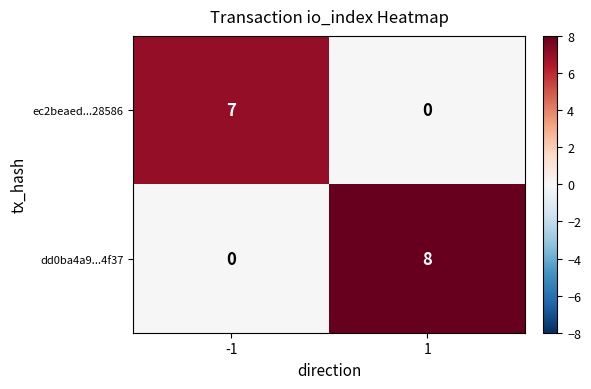

What is the total value across all series at 1?

8